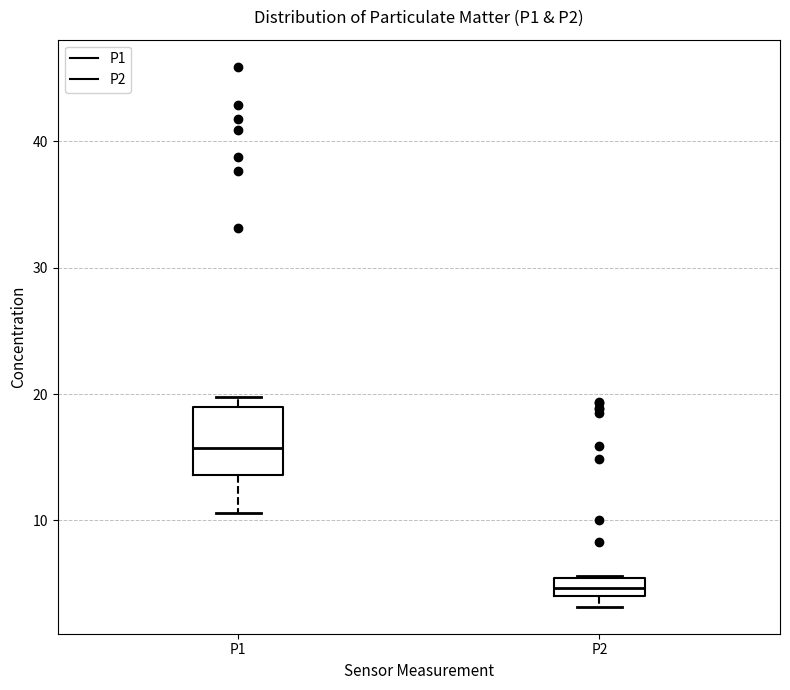

Where is the lower edge of the box for P2 on the y-axis? The values are not printed on the chart, so give them approximately, as read against the axis.

4